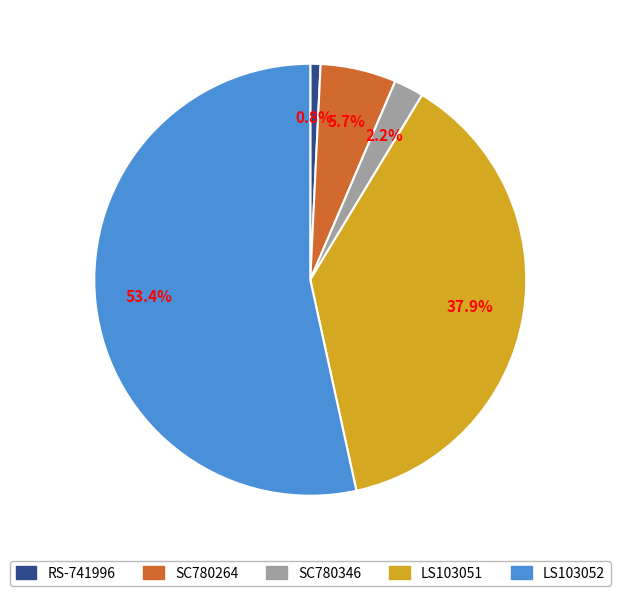

Is it true that LS103051 is 38% of the pie?

True